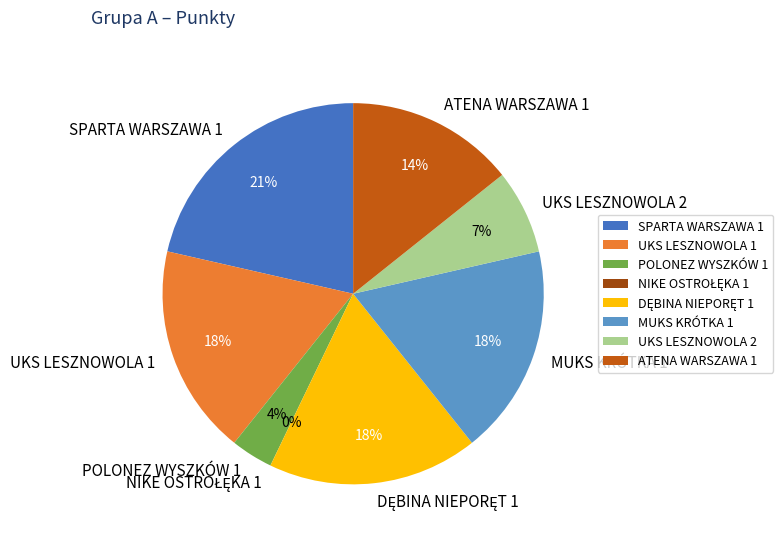

Which slice is the smallest?

NIKE OSTROŁĘKA 1